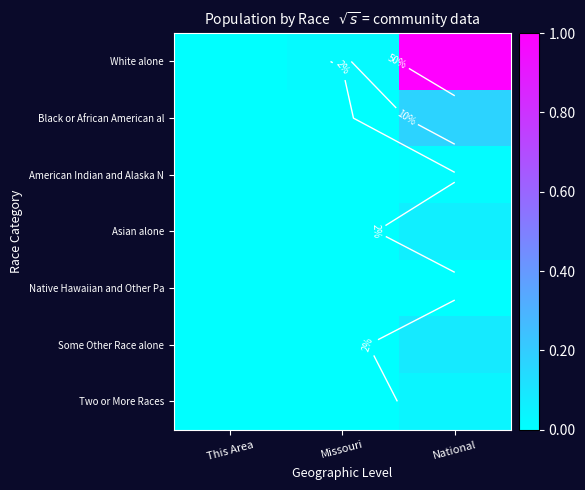

At which category is the sum across all series the highest?

National